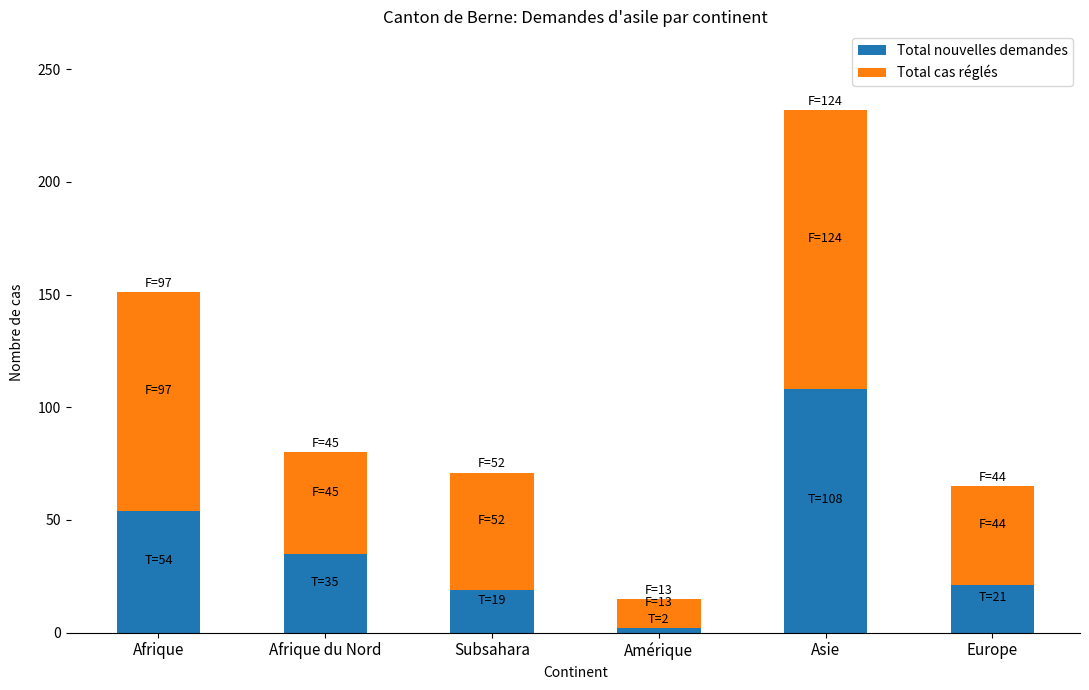

Is it true that Total nouvelles demandes equals 21 at Europe?

True